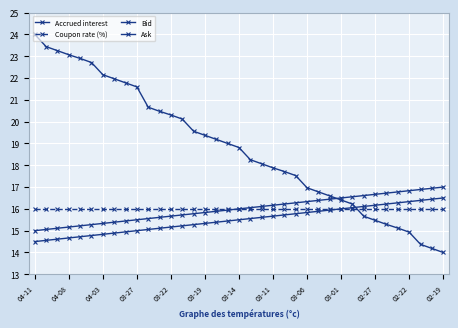

Is this an area chart (filled region under the line)?

No